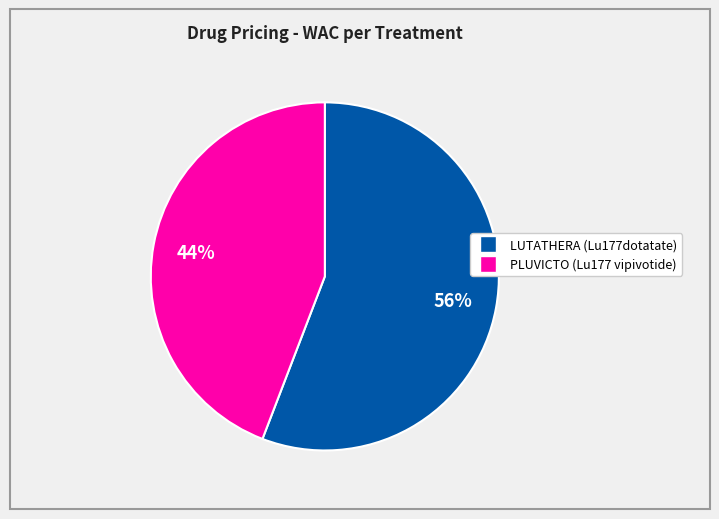

To the nearest percent, what is the difference between the largest and smallest slice percentages?

12%